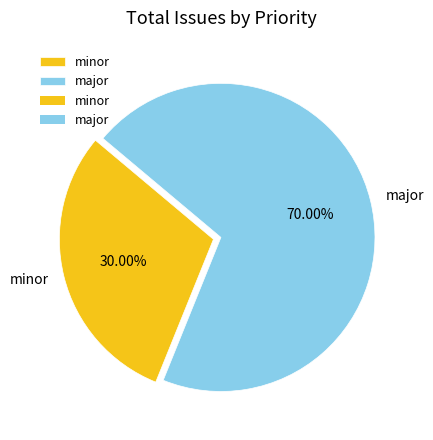

To the nearest percent, what is the difference between the largest and smallest slice percentages?

40%